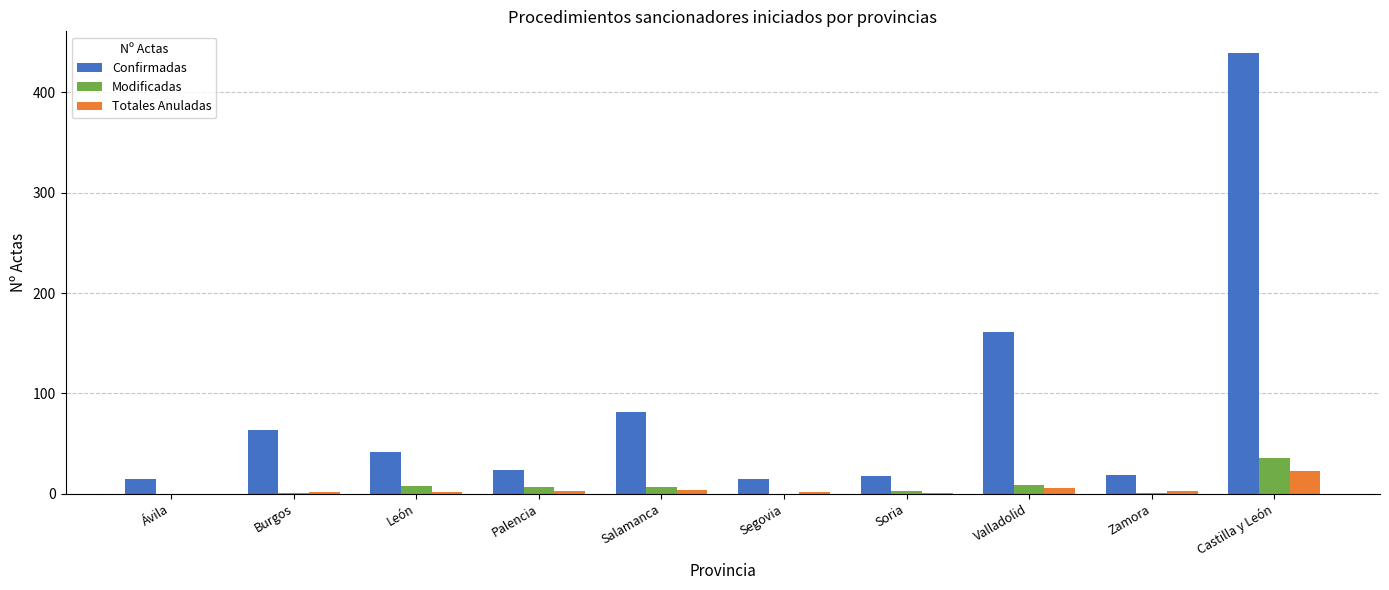

Which label corresponds to the largest value in the chart?

Castilla y León